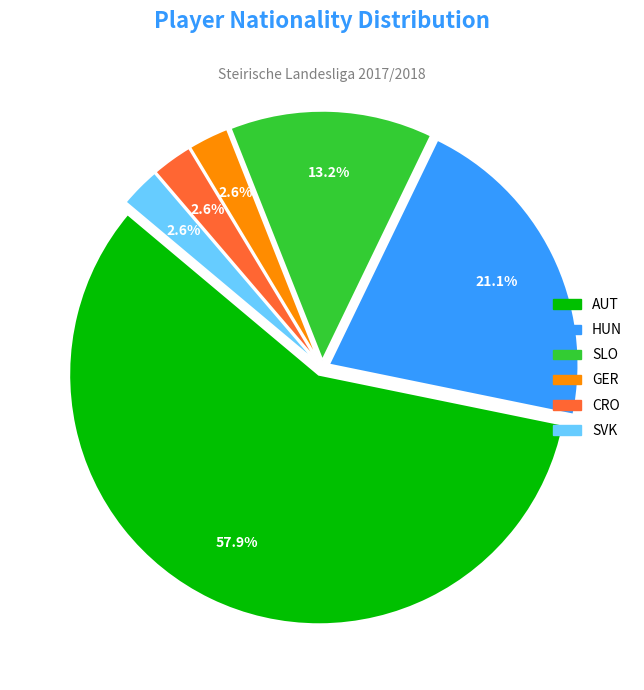

Is there any slice that represents more than half of the pie?

Yes